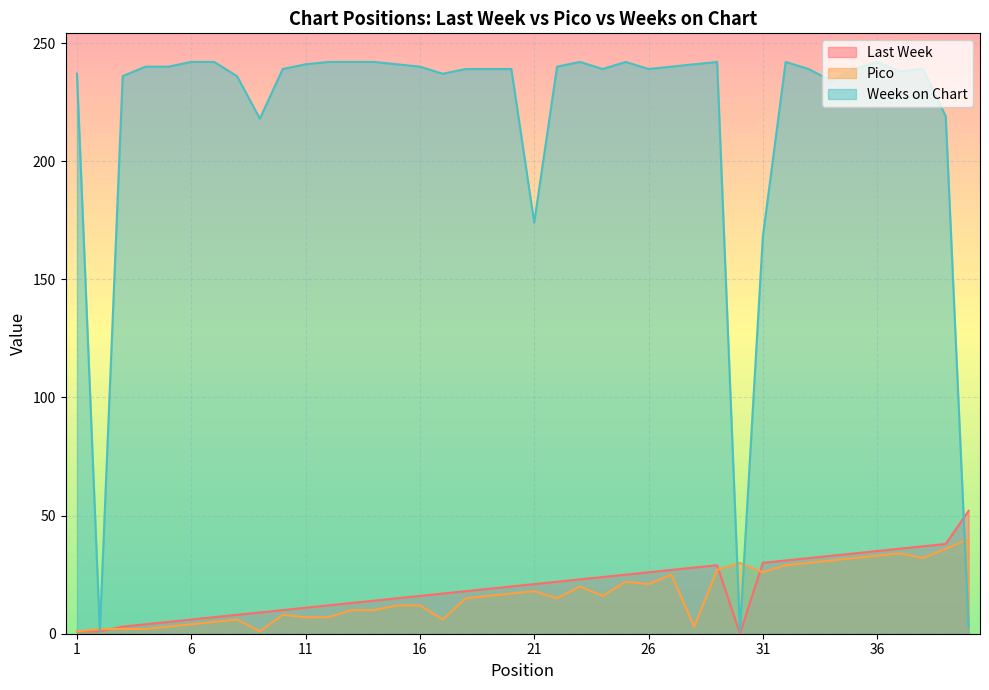

How many categories are shown in the chart?

40